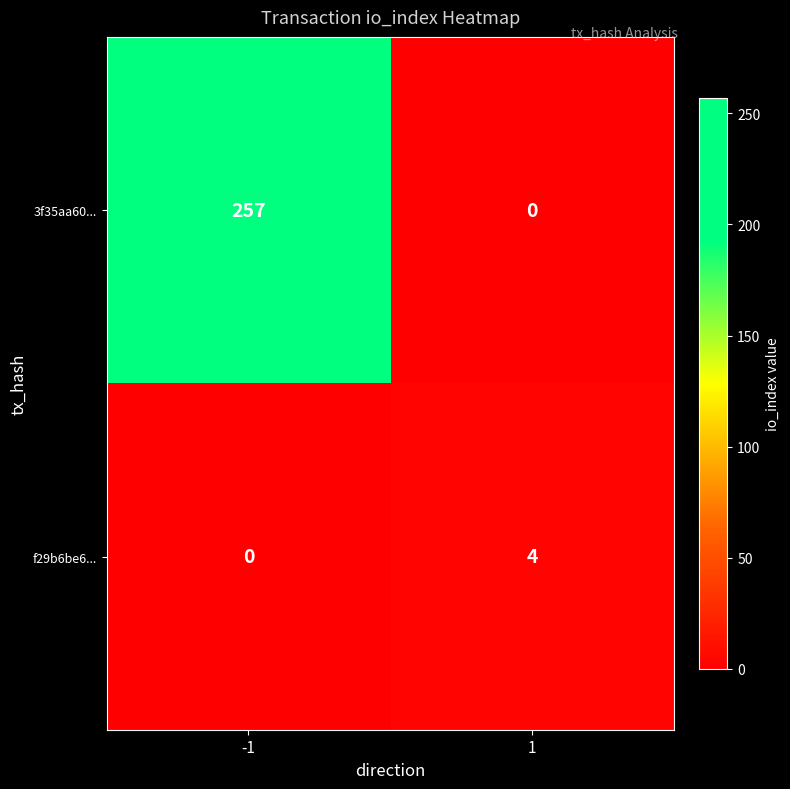

What is the sum of all 3f35aa60... values?

257